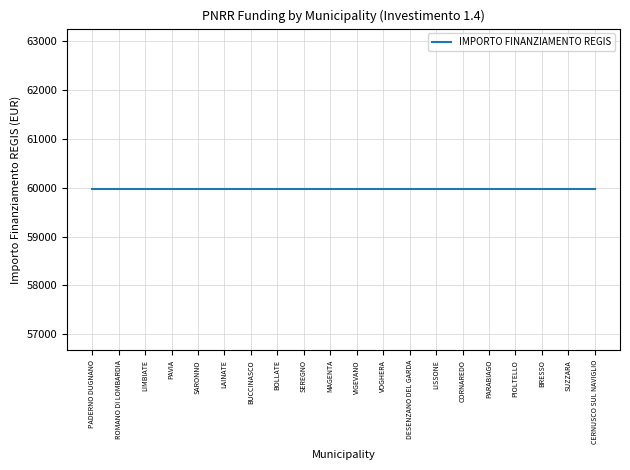

Rank the categories by IMPORTO FINANZIAMENTO REGIS value from lowest to highest.

PADERNO DUGNANO, ROMANO DI LOMBARDIA, LIMBIATE, PAVIA, SARONNO, LAINATE, BUCCINASCO, BOLLATE, SEREGNO, MAGENTA, VIGEVANO, VOGHERA, DESENZANO DEL GARDA, LISSONE, CORNAREDO, PARABIAGO, PIOLTELLO, BRESSO, SUZZARA, CERNUSCO SUL NAVIGLIO